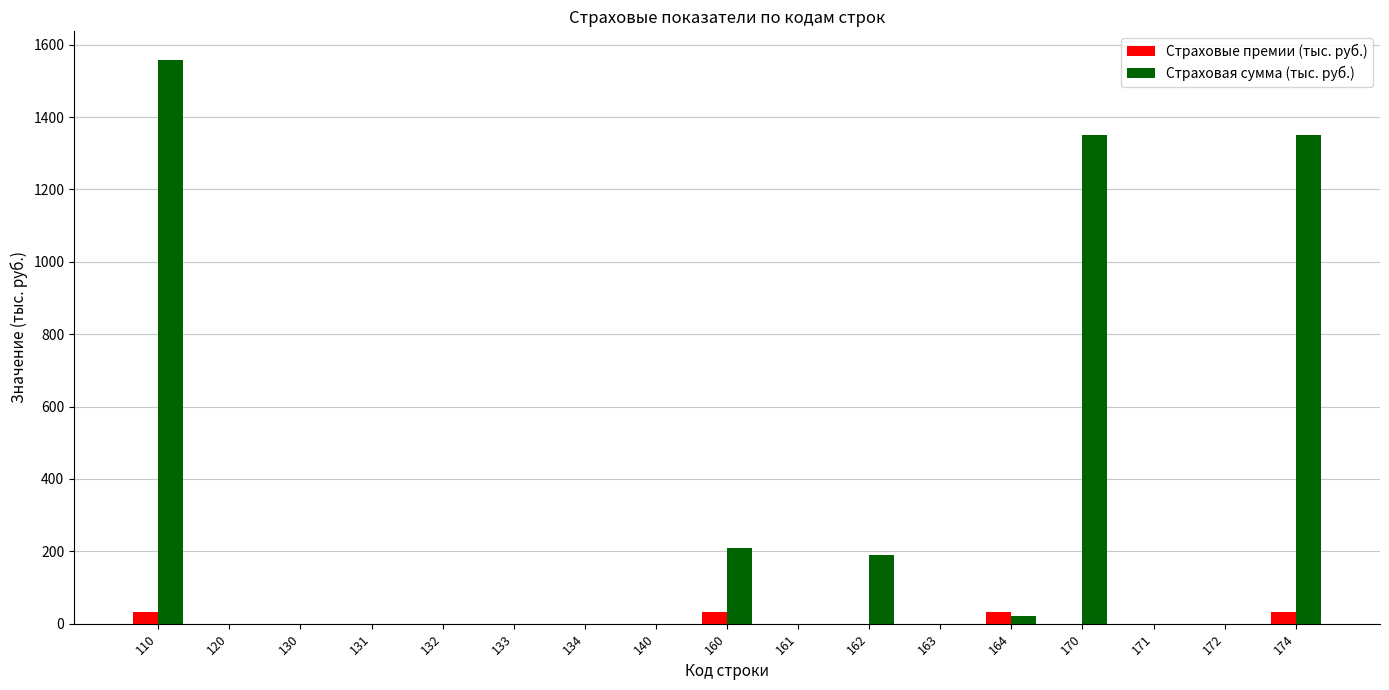

Reading left to right, transcribe all the data shown in this chart.

Страховые премии (тыс. руб.): 110=33.3	120=0.0	130=0.0	131=0.0	132=0.0	133=0.0	134=0.0	140=0.0	160=33.3	161=0.0	162=0.0	163=0.0	164=33.3	170=0.0	171=0.0	172=0.0	174=33.3
Страховая сумма (тыс. руб.): 110=1559.0	120=0.0	130=0.0	131=0.0	132=0.0	133=0.0	134=0.0	140=0.0	160=209.7	161=0.0	162=189.6	163=0.0	164=20.1	170=1349.3	171=0.0	172=0.0	174=1349.3